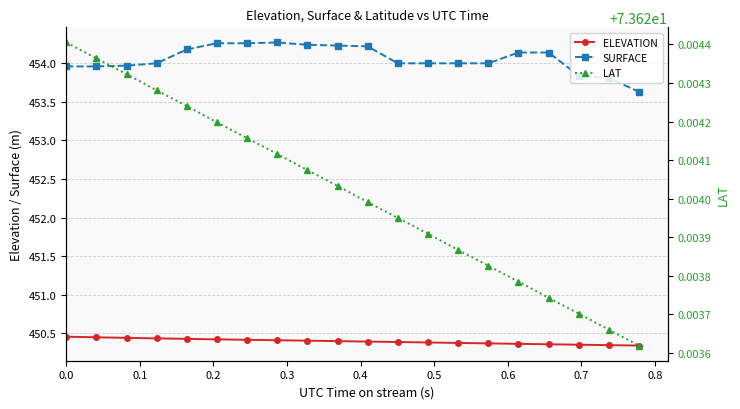

True or false: ELEVATION and SURFACE cross at least once.

False